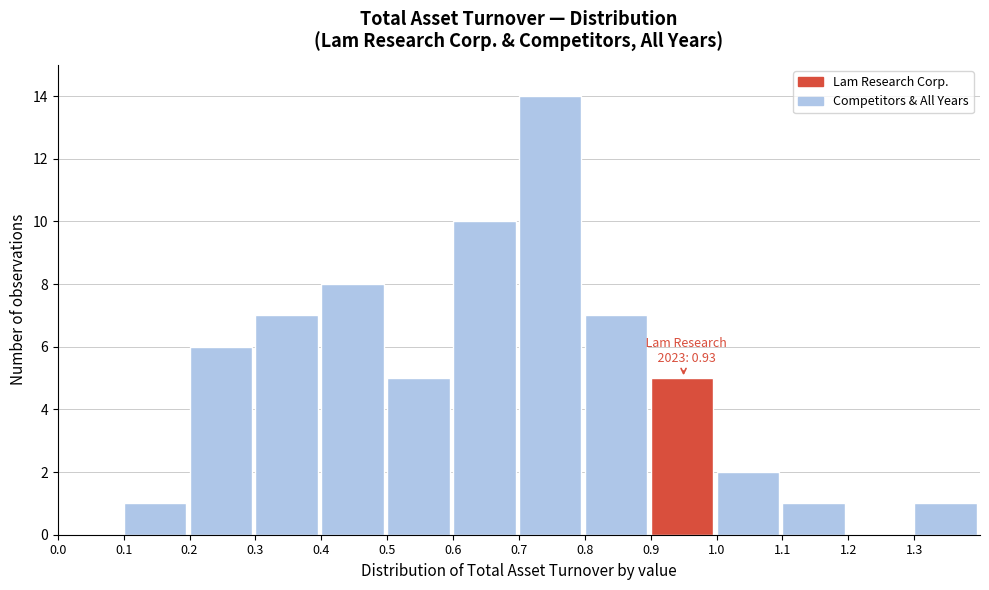

Which range on the x-axis has the tallest bar?

0.7 to 0.8